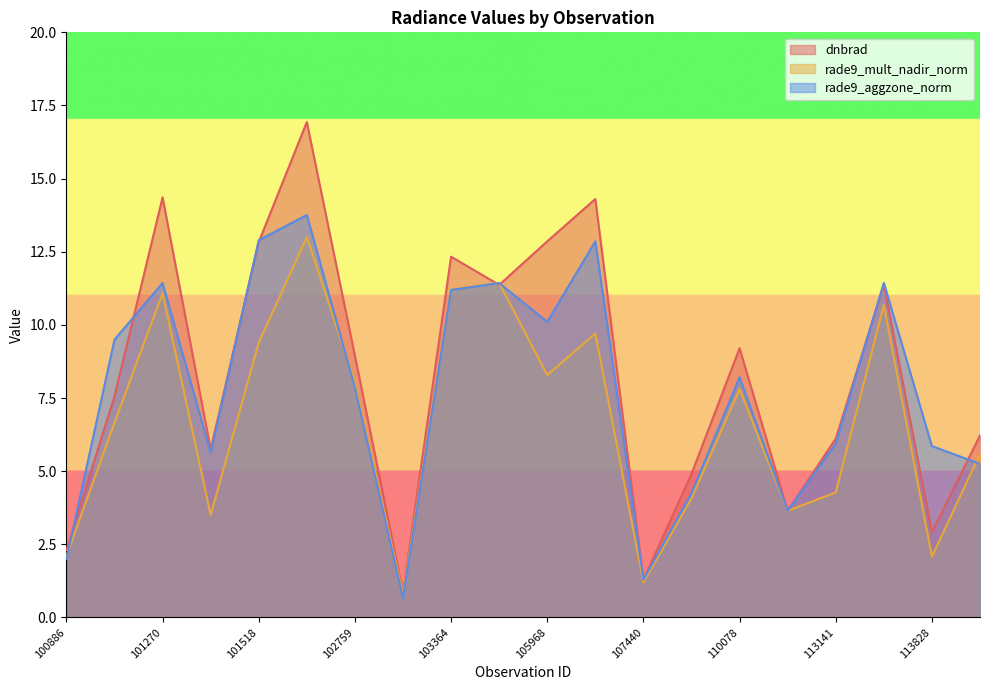

What is the difference between the highest and lowest values at 113310?

0.8